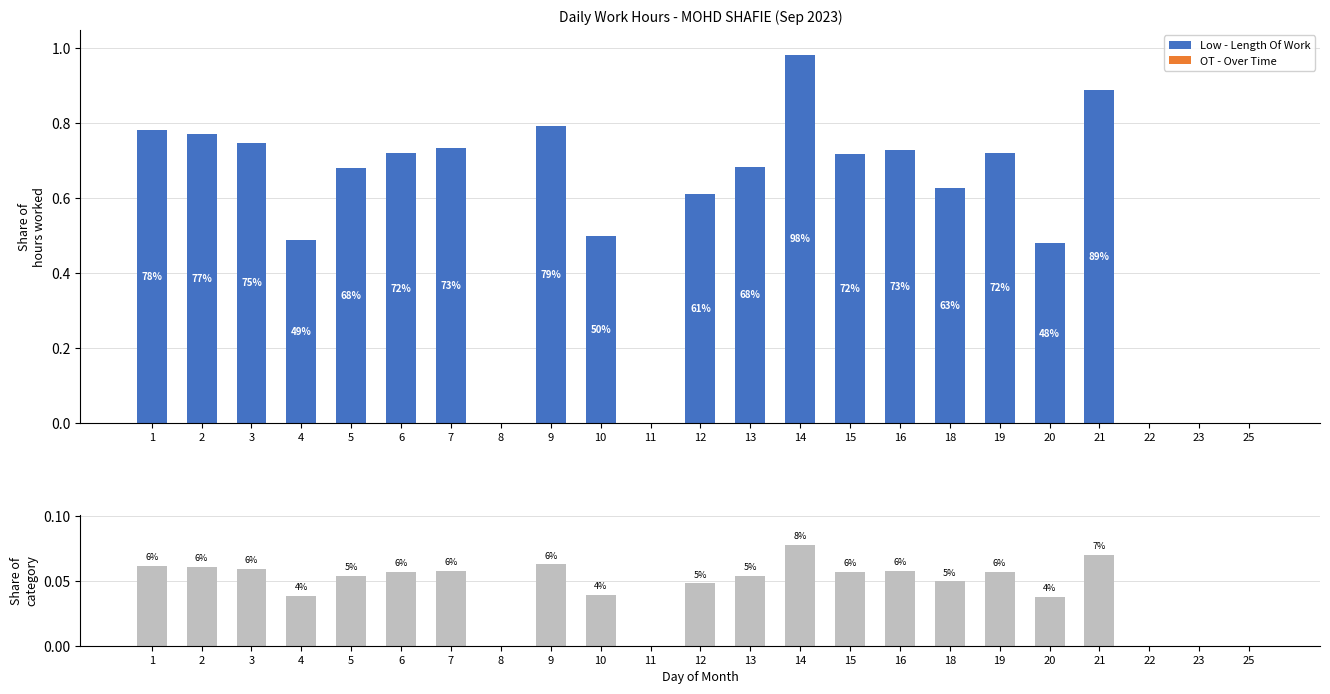

Rank the series at 11 from lowest to highest value.

Low - Length Of Work, OT - Over Time, Share of daily hours